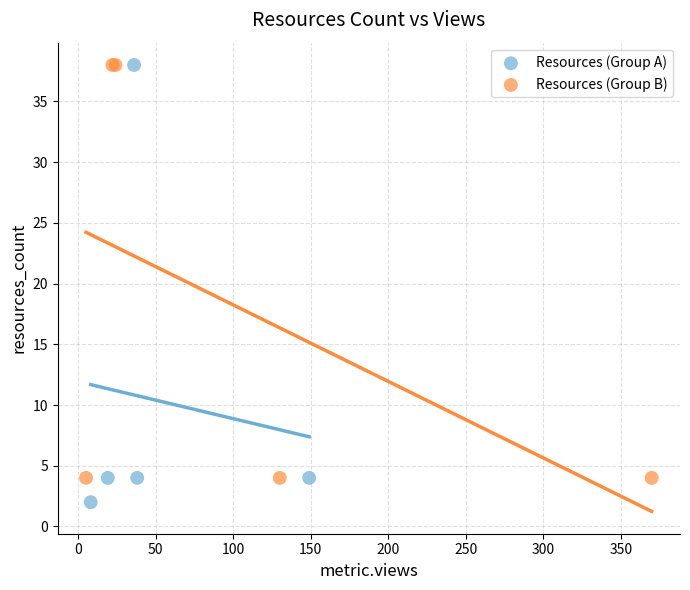

Which series contains the lowest Y value?

Resources (Group A)